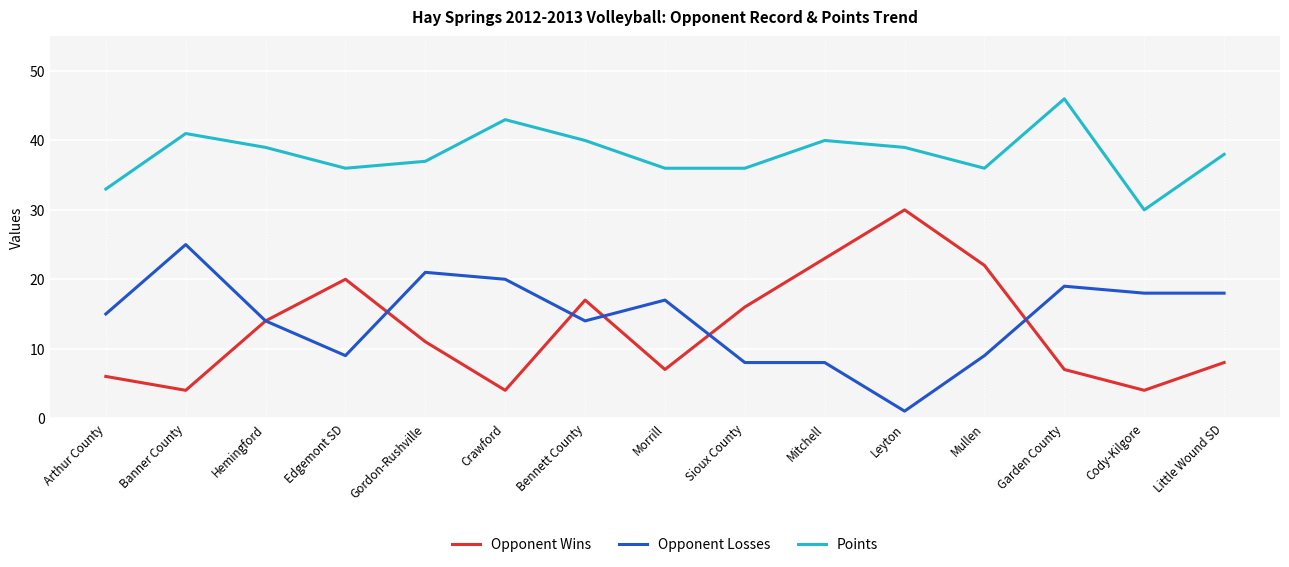

Does the chart display data point markers on the line(s)?

No